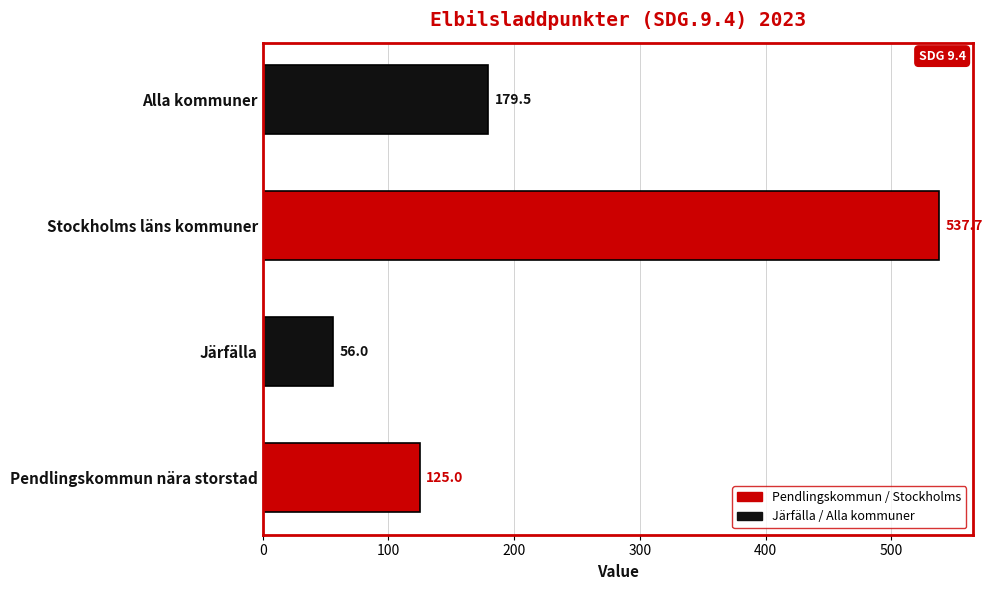

Approximately how many times larger is the value at Pendlingskommun nära storstad compared to Alla kommuner?

0.7